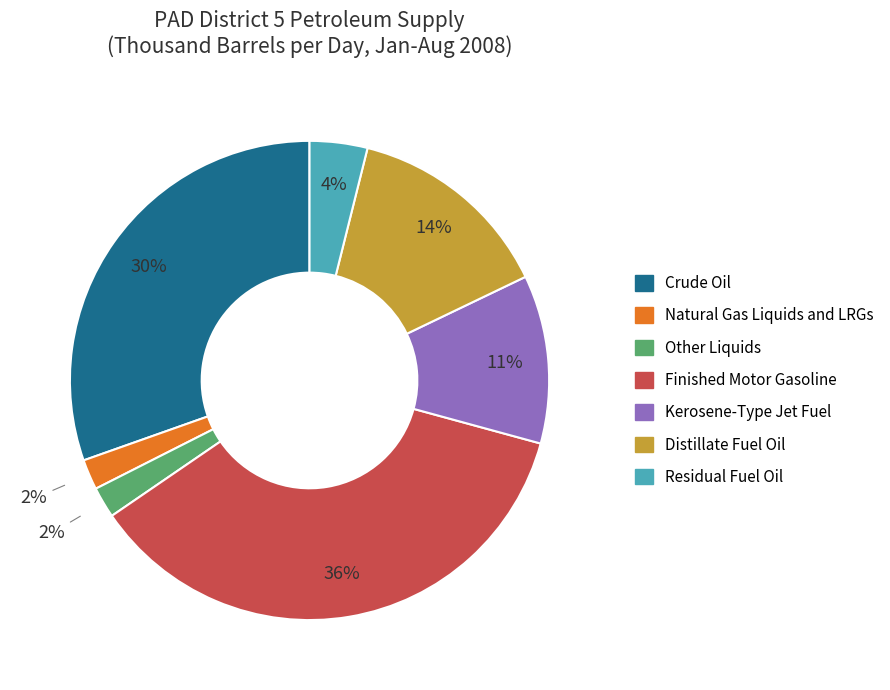

Combined, do Other Liquids and Kerosene-Type Jet Fuel account for over 50%?

No